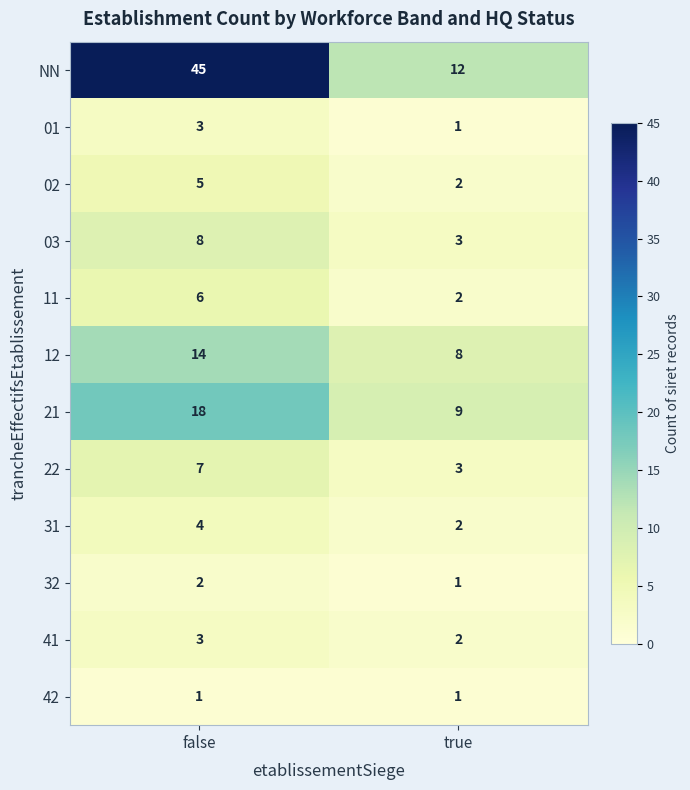

What is the sum of all 02 values?

7